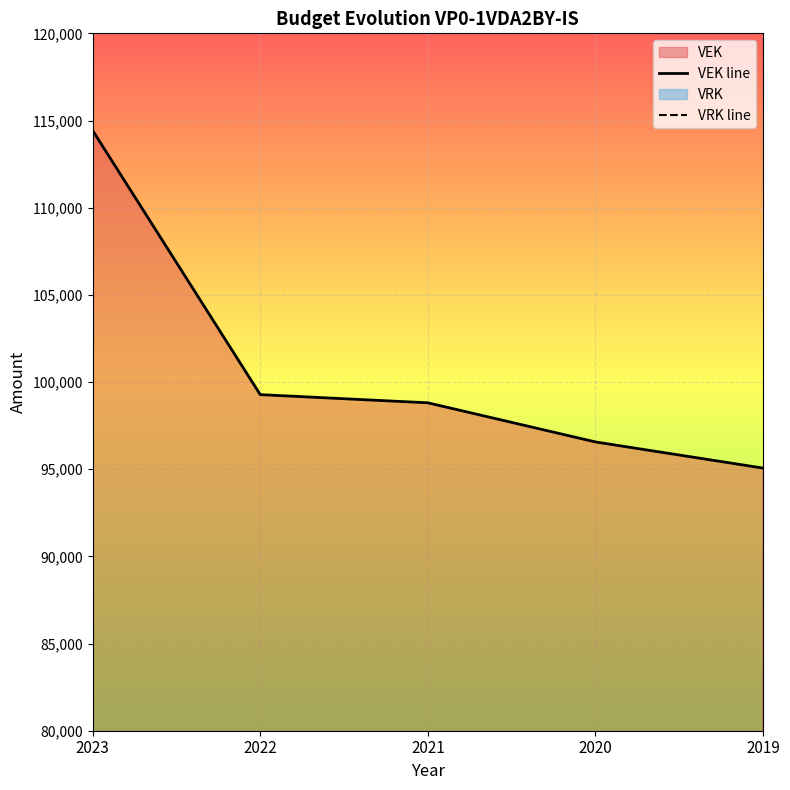

What is the difference between the maximum and second lowest values in the VEK line series?

17863